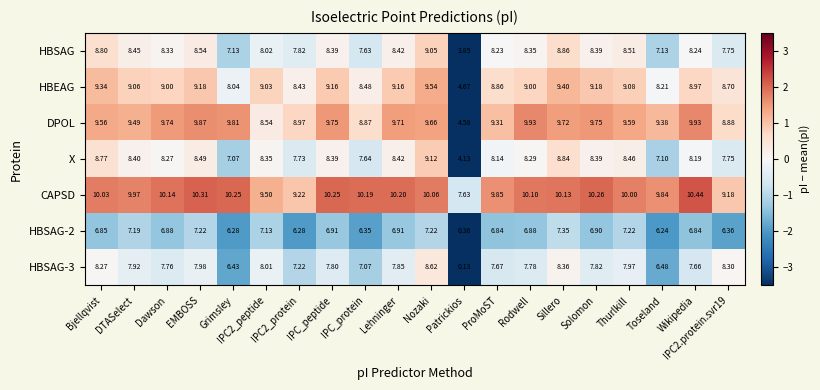

How many distinct data groups are displayed?

7